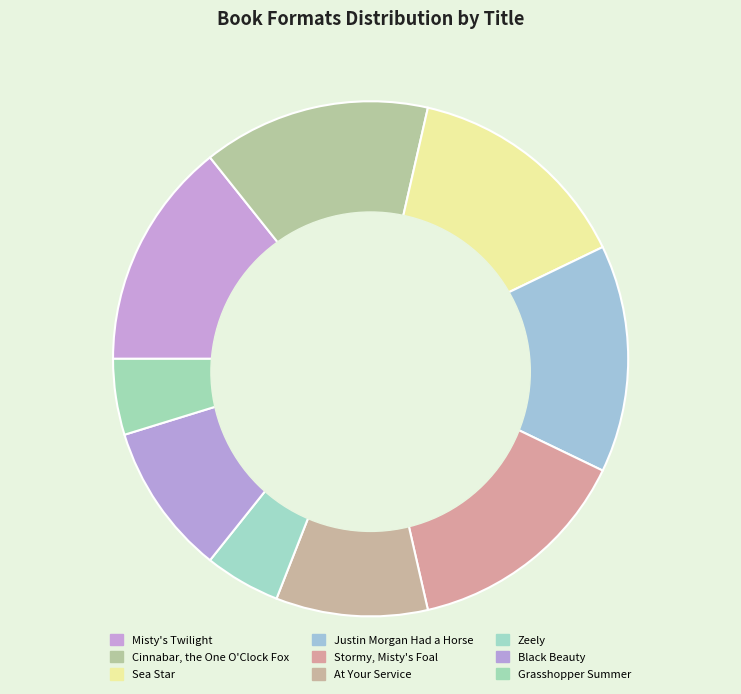

To the nearest percent, what is the difference between the Zeely and Misty's Twilight slice percentages?

9%